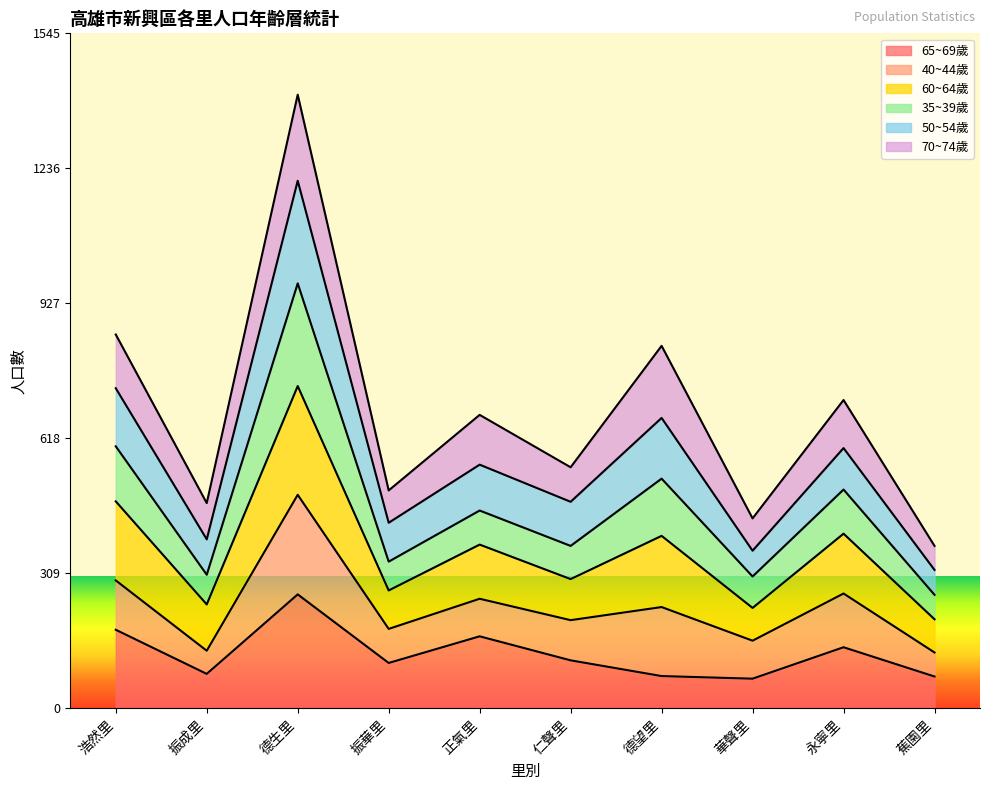

What is the label of the 8th point from the right?

德生里